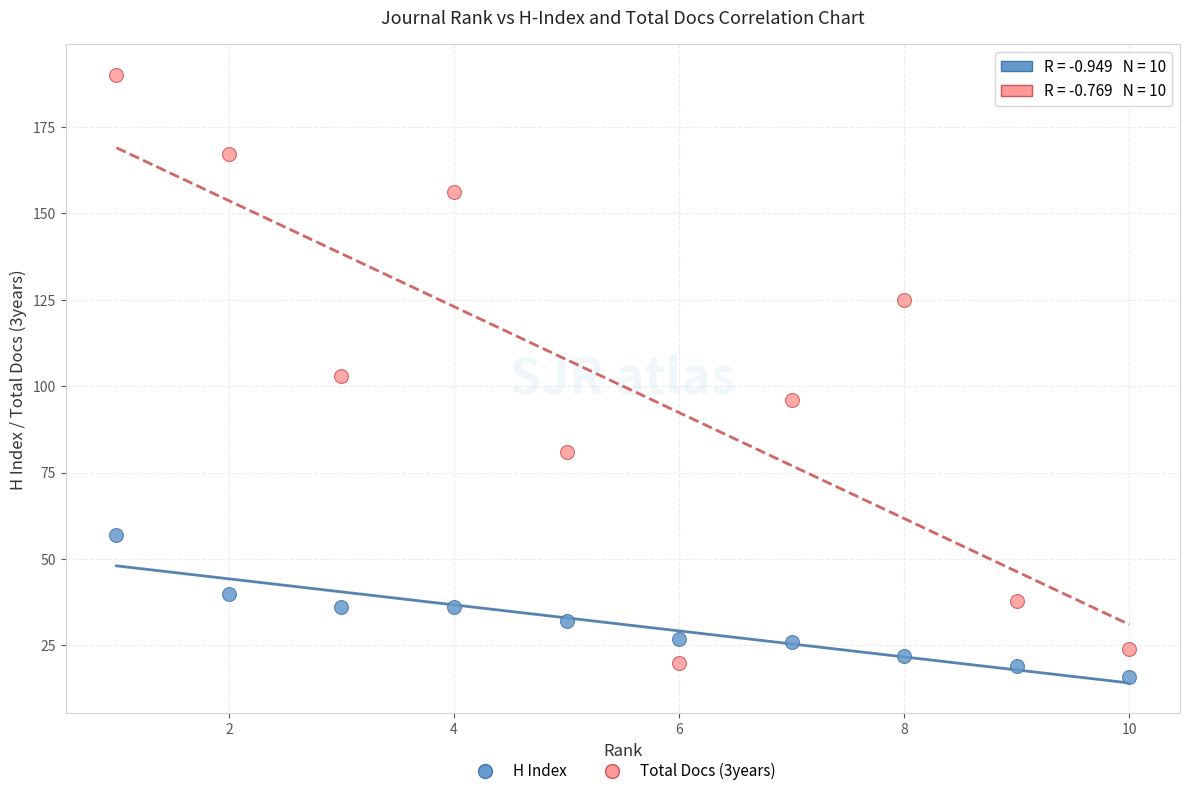

Which series has the largest Y range (max minus min)?

Total Docs (3years)